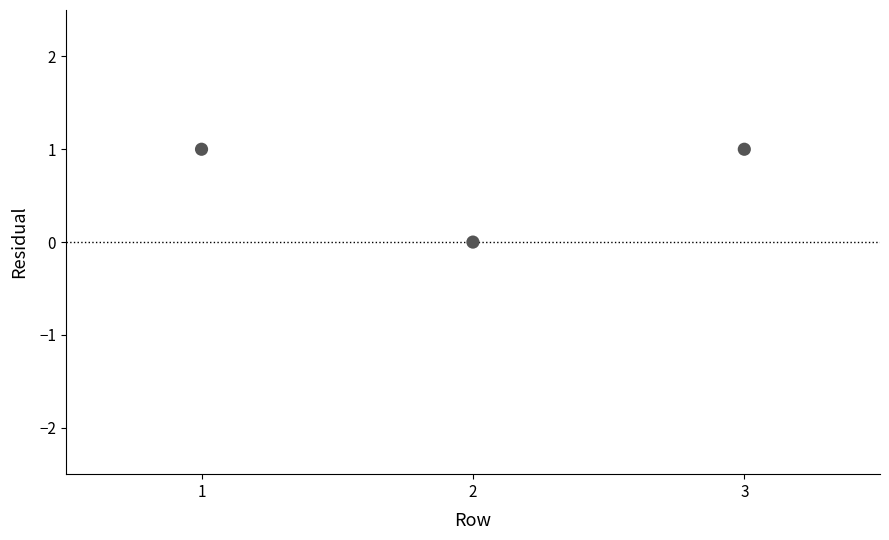

What is the range of X values (max minus min)?

2.0